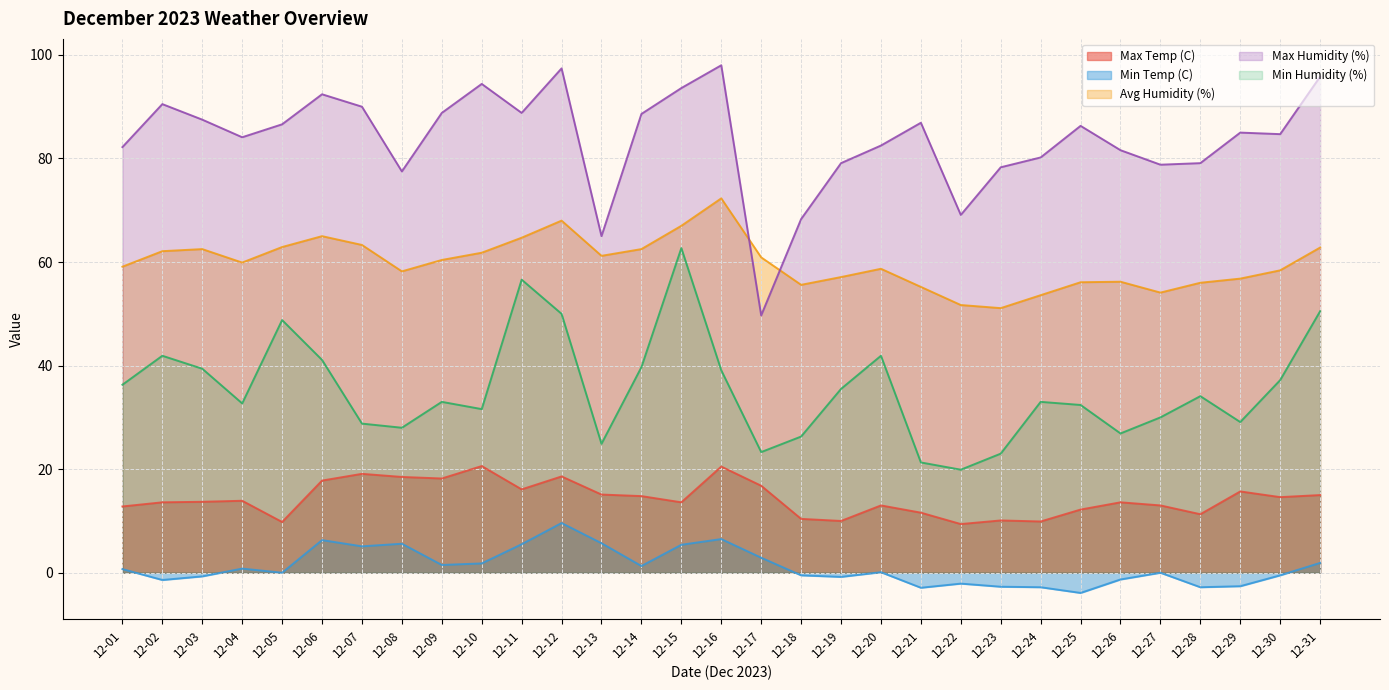

What is the value of the Max Temp (C) point at the 19th from the left?

10.0